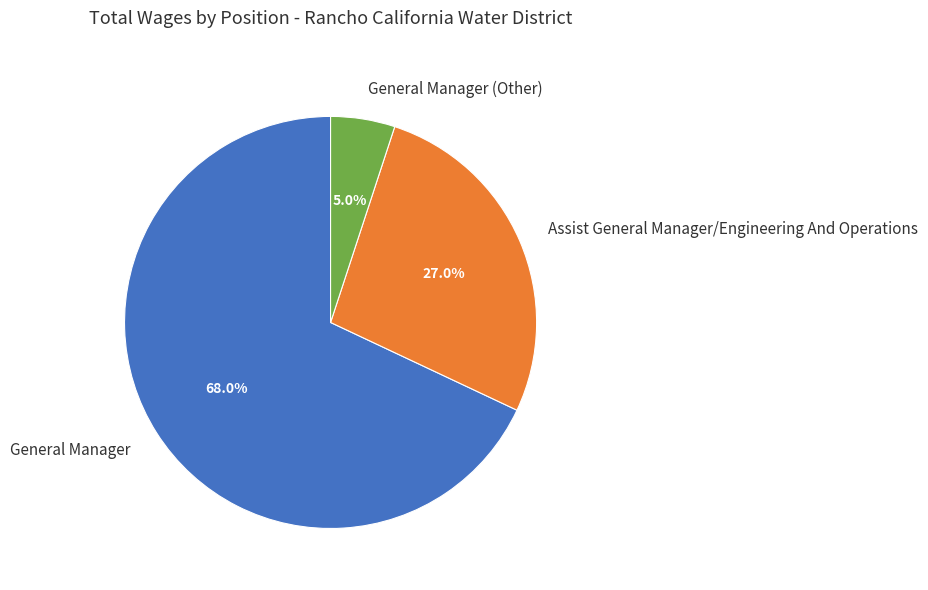

How many segments does this pie chart have?

3